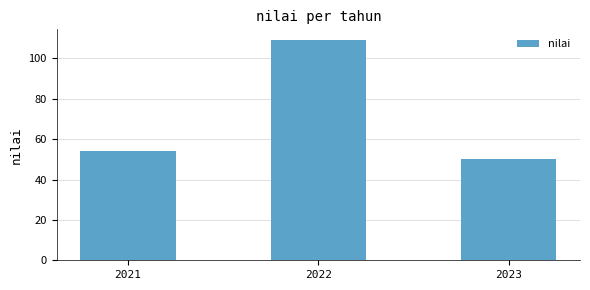

Reading right to left, list all the values displayed in this chart.

2023=50	2022=109	2021=54